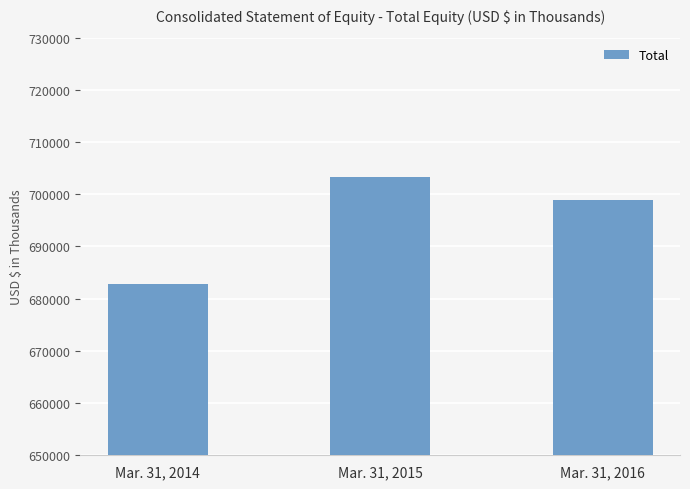

List the labels in order of value, largest first.

Mar. 31, 2015, Mar. 31, 2016, Mar. 31, 2014